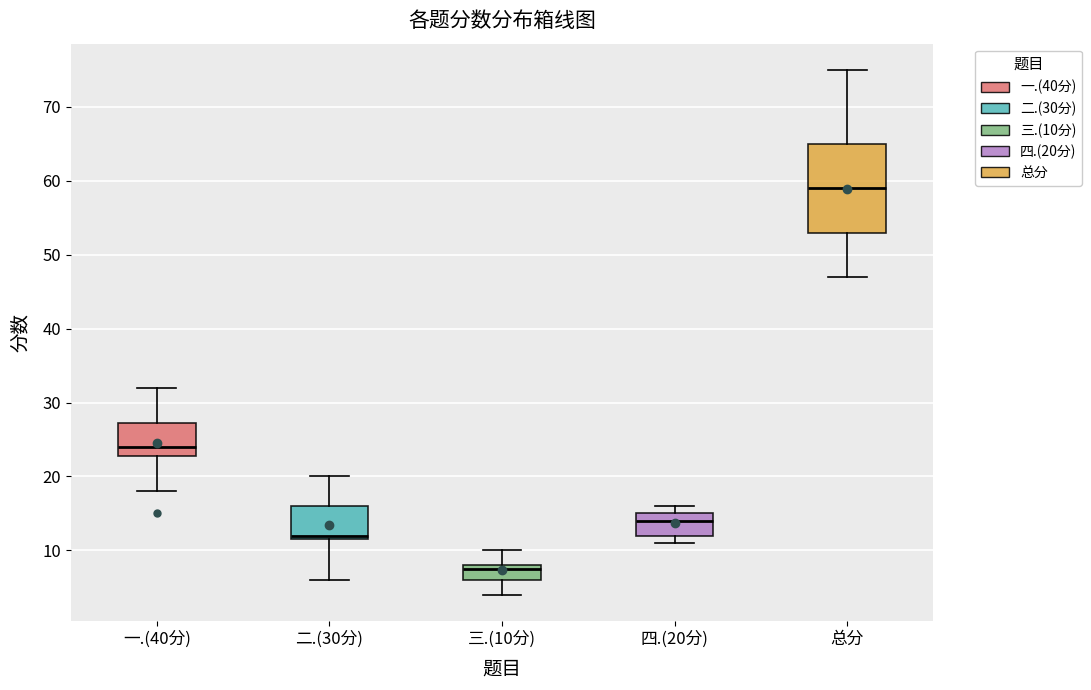

Where is the upper edge of the box for 四.(20分) on the y-axis? The values are not printed on the chart, so give them approximately, as read against the axis.

15